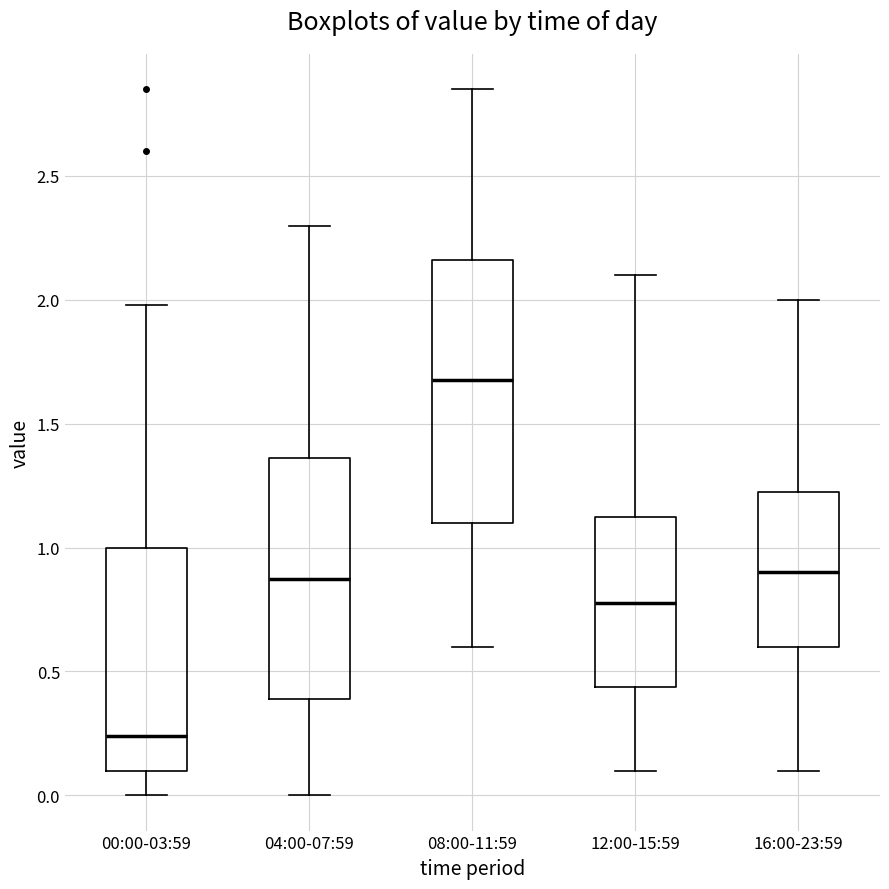

Reading left to right, transcribe this box plot: for each box, give where its median line is, the range the box spans, and where its two whiskers end, as read against the y-axis. The values are not printed on the chart, so give them approximately, as read against the axis.

00:00-03:59: median 0.25, box 0.10 to 1.00, whiskers 0.00 to 2.00
04:00-07:59: median 0.90, box 0.40 to 1.35, whiskers 0.00 to 2.30
08:00-11:59: median 1.70, box 1.10 to 2.15, whiskers 0.60 to 2.85
12:00-15:59: median 0.80, box 0.45 to 1.15, whiskers 0.10 to 2.10
16:00-23:59: median 0.90, box 0.60 to 1.25, whiskers 0.10 to 2.00